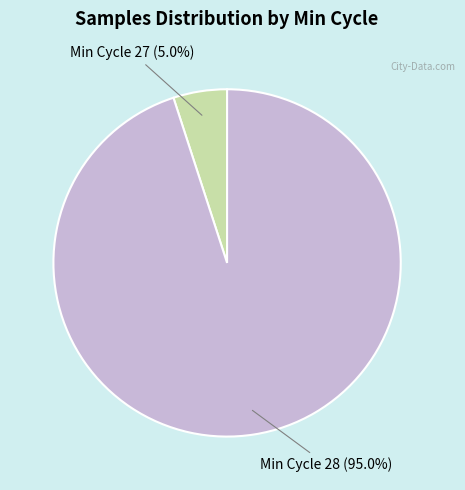

What is the majority slice?

Min Cycle 28 (95.0%)